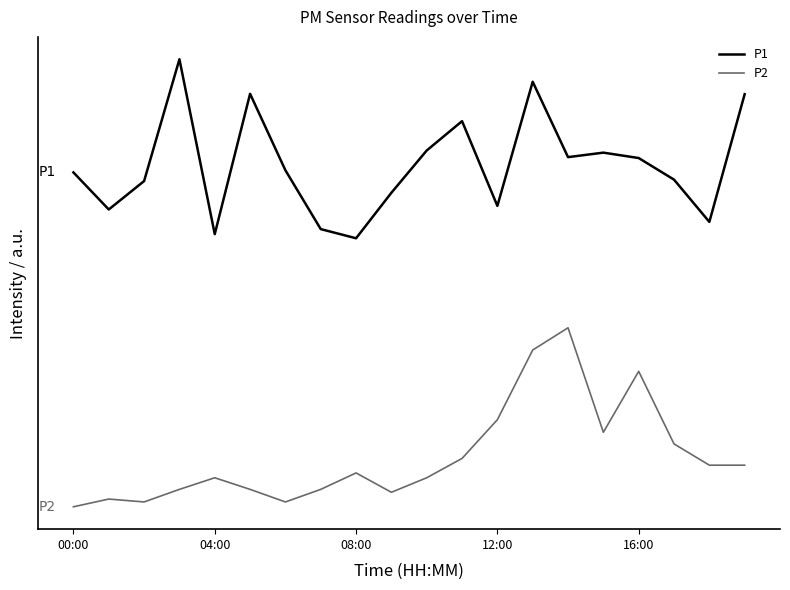

Is this an area chart (filled region under the line)?

No